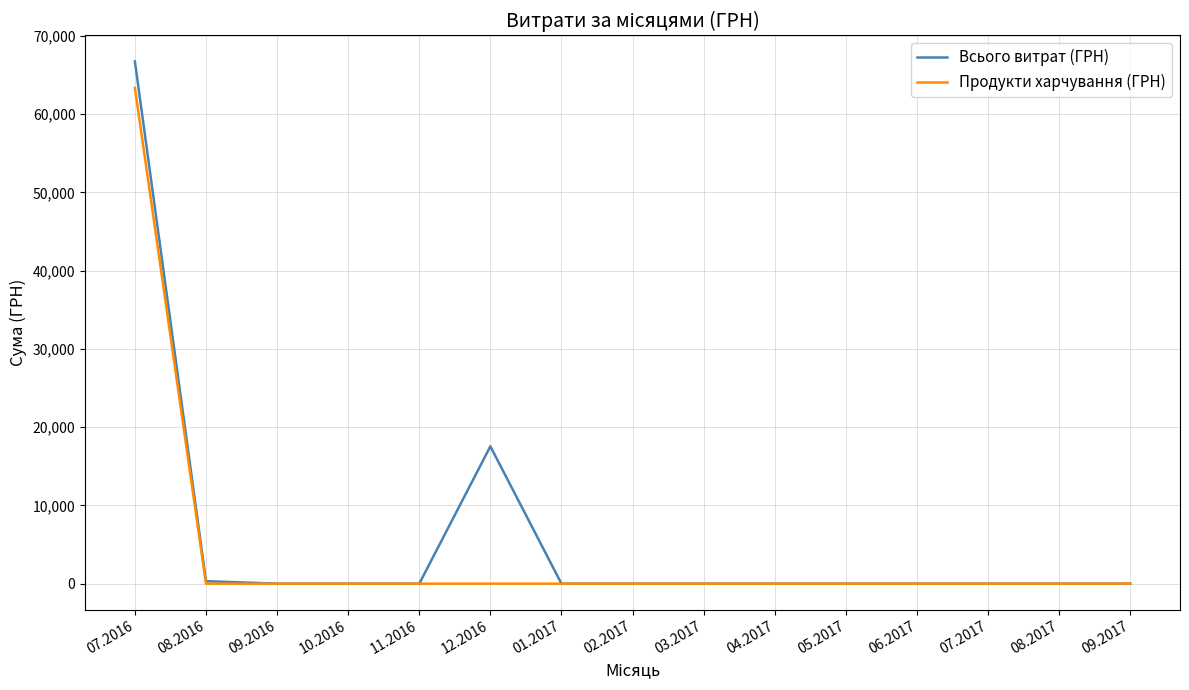

List the series in order of their peak value, lowest first.

Продукти харчування (ГРН), Всього витрат (ГРН)